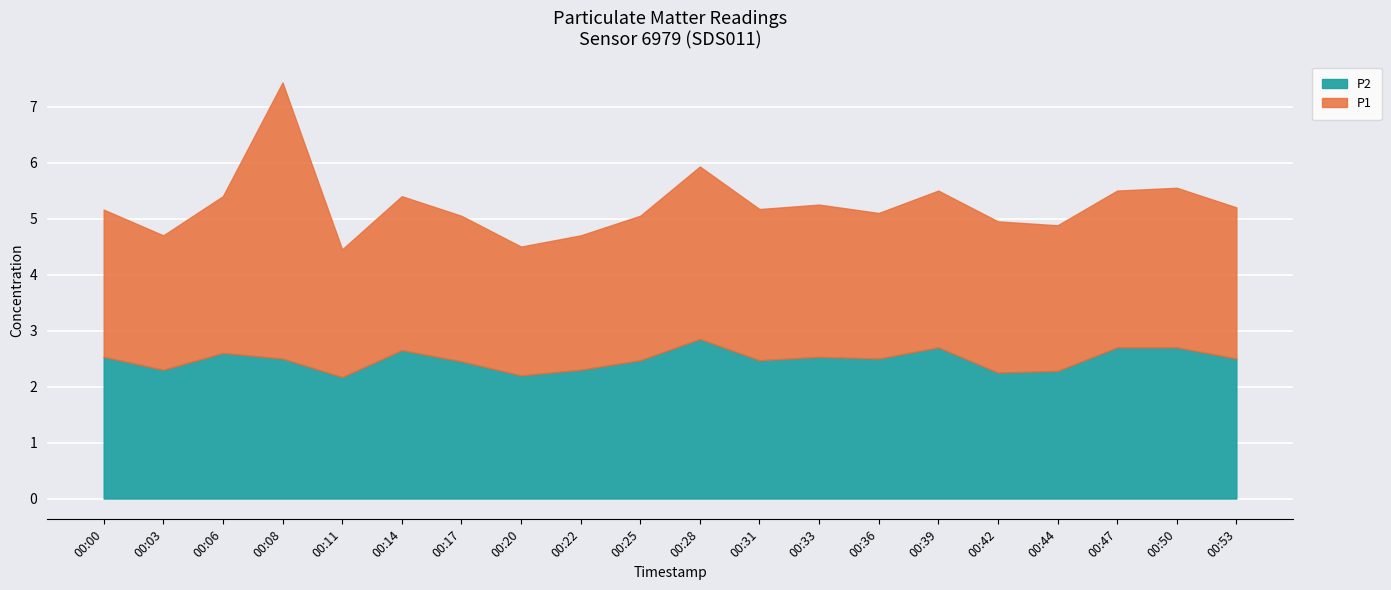

Rank the categories by P1 value from lowest to highest.

00:11, 00:20, 00:03, 00:22, 00:25, 00:17, 00:36, 00:44, 00:00, 00:31, 00:42, 00:53, 00:33, 00:14, 00:06, 00:39, 00:47, 00:50, 00:28, 00:08